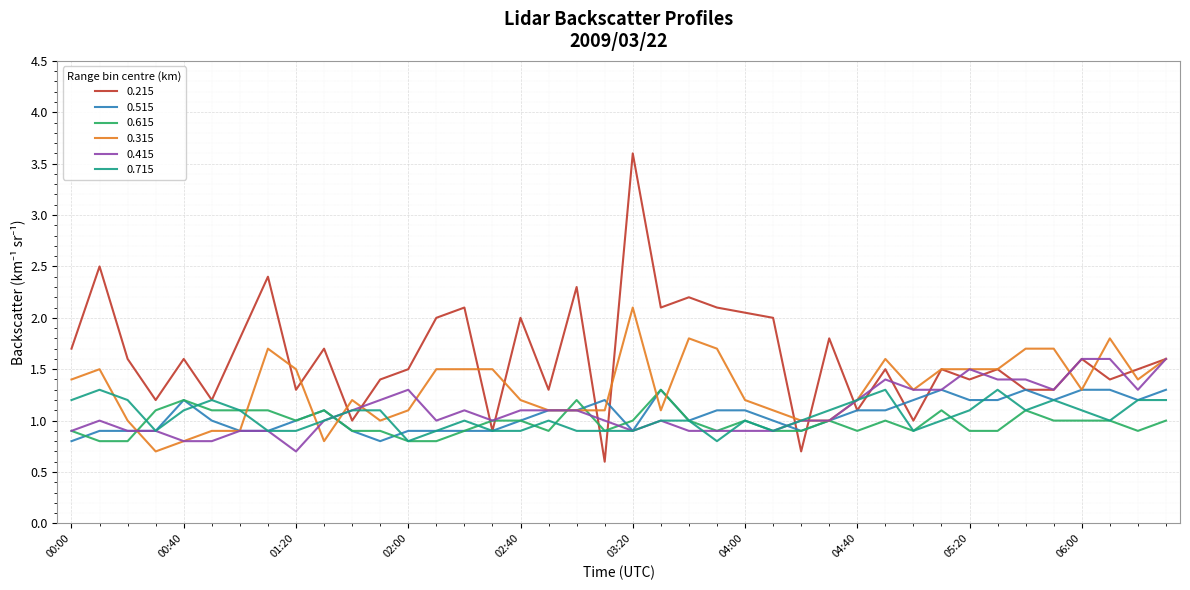

The 0.515 series shows 0.5 at 2009/03/22 04:10. True or false?

False